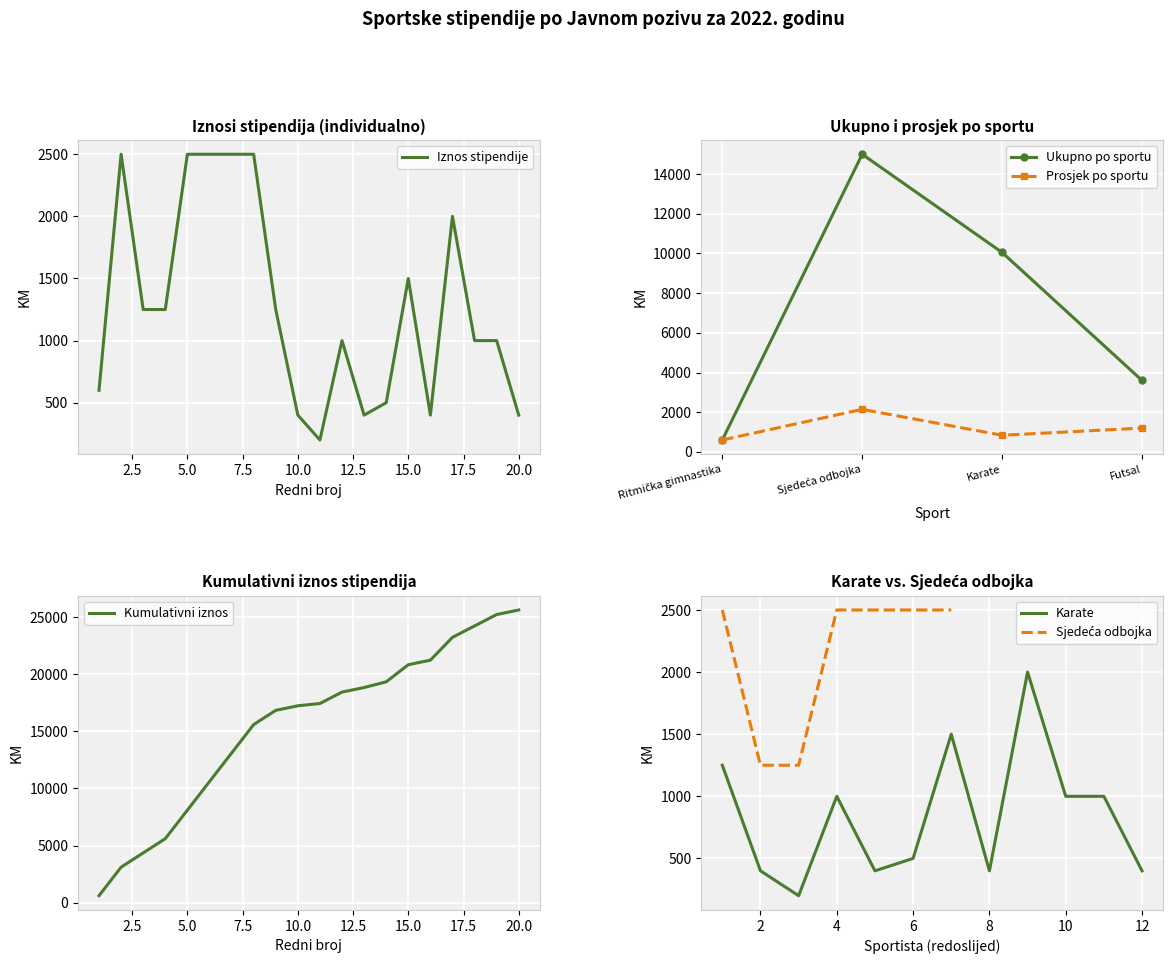

What value does the Prosjek po sportu series have at Karate?

837.5